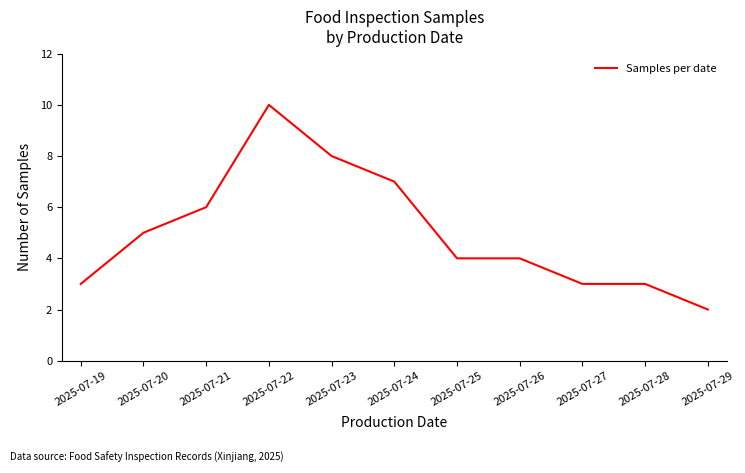

What is the difference between the maximum and minimum values?

8